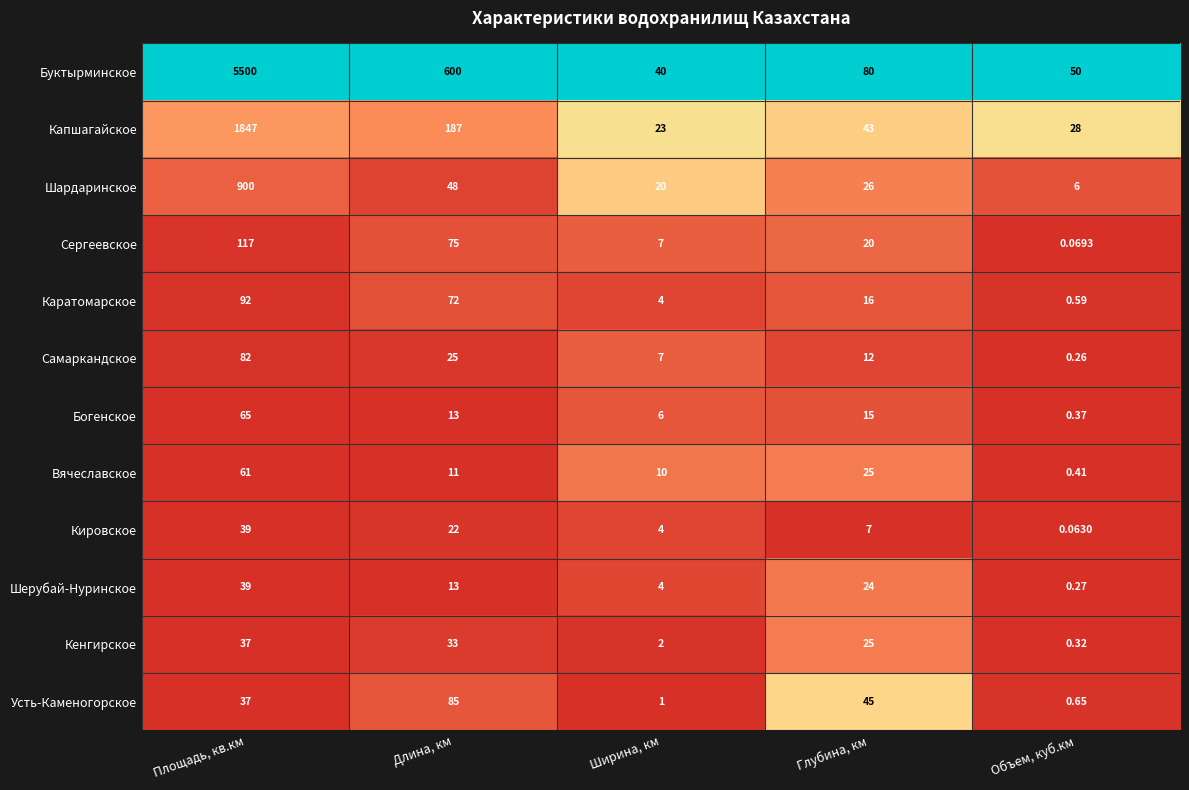

Between Площадь, кв.км and Объем, куб.км, which series saw the biggest shift?

Буктырминское